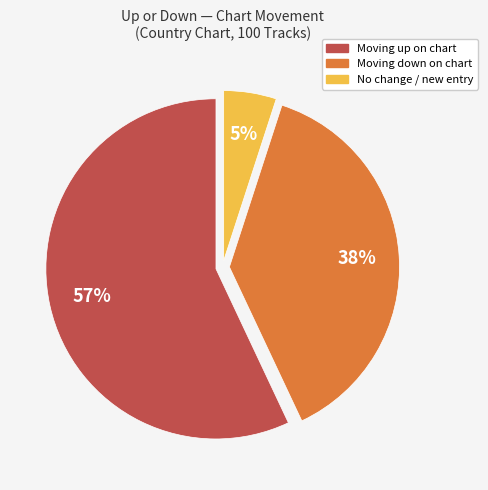

To the nearest percent, what is the difference between the largest and smallest slice percentages?

52%